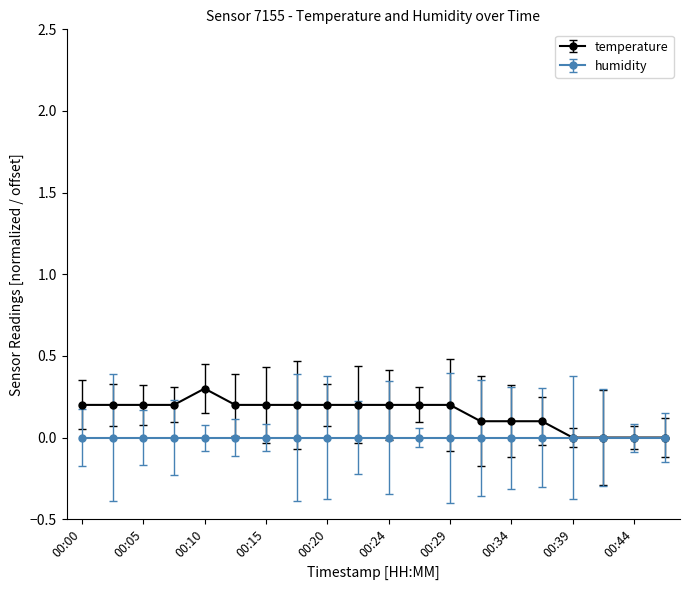

What is the greatest value displayed?

0.3